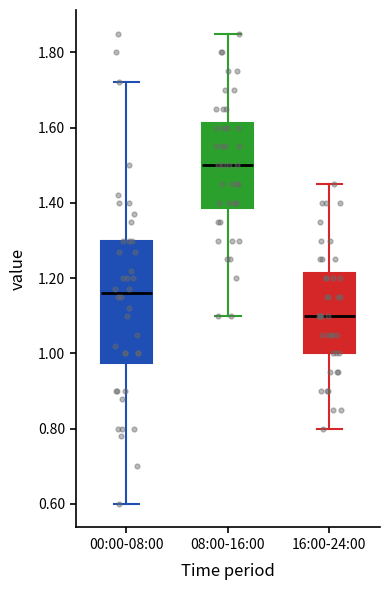

Reading left to right, transcribe this box plot: for each box, give where its median line is, the range the box spans, and where its two whiskers end, as read against the y-axis. The values are not printed on the chart, so give them approximately, as read against the axis.

00:00-08:00: median 1.16, box 0.98 to 1.30, whiskers 0.60 to 1.72
08:00-16:00: median 1.50, box 1.38 to 1.62, whiskers 1.10 to 1.86
16:00-24:00: median 1.10, box 1.00 to 1.22, whiskers 0.80 to 1.46